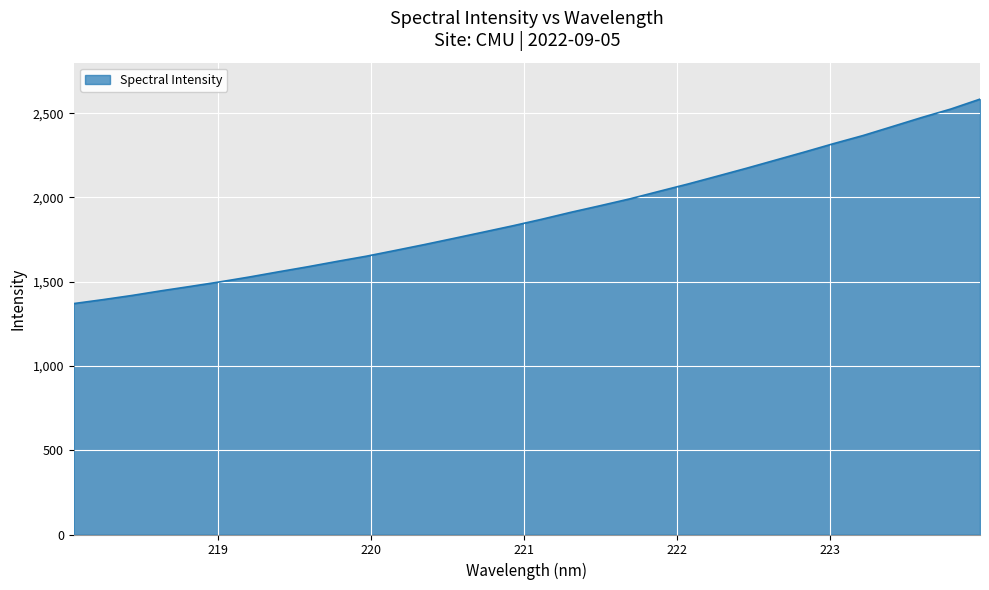

What is the smallest value displayed?

1370.4